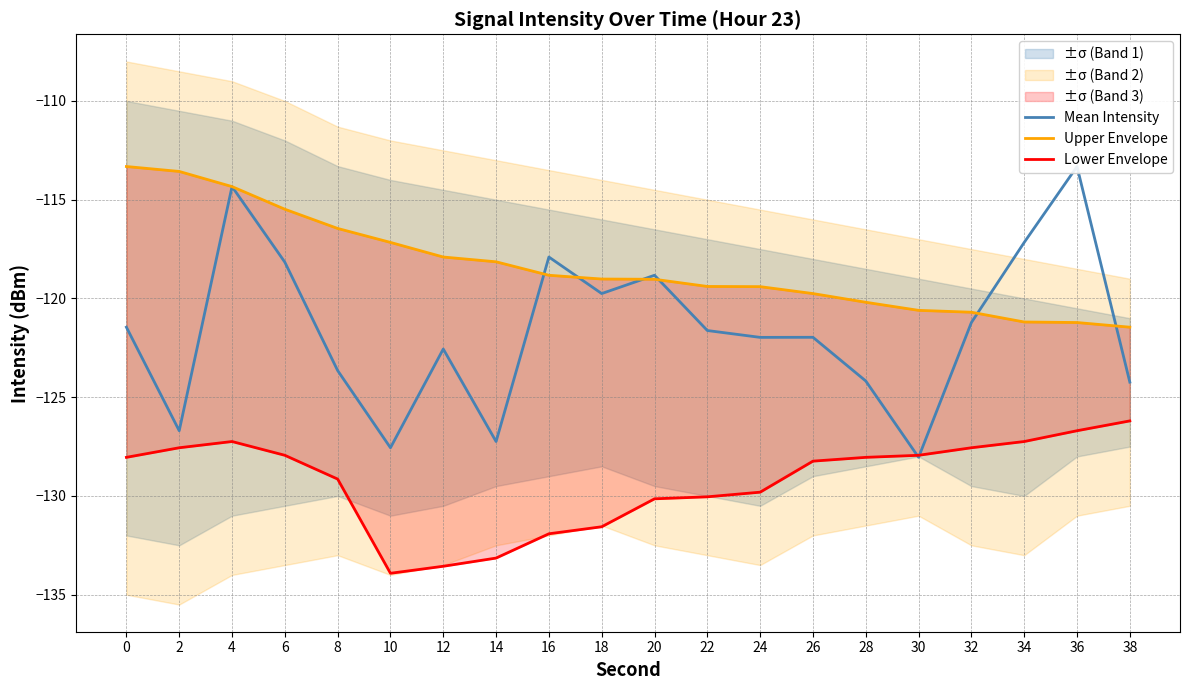

What is the sum of the Mean Intensity values at 16 and 8?

-241.6